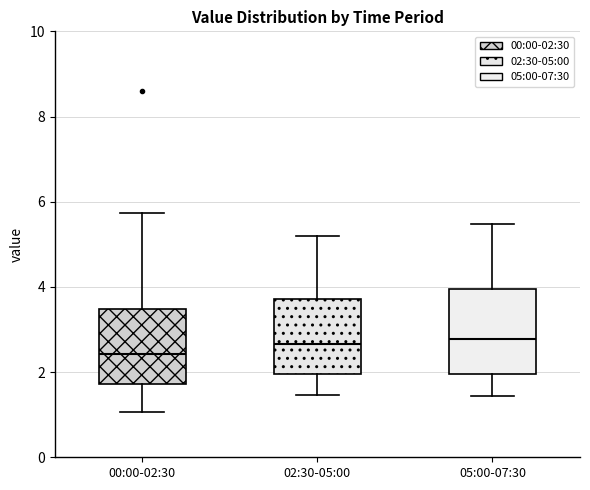

Which box is the tallest, from its lower edge to its upper edge?

05:00-07:30